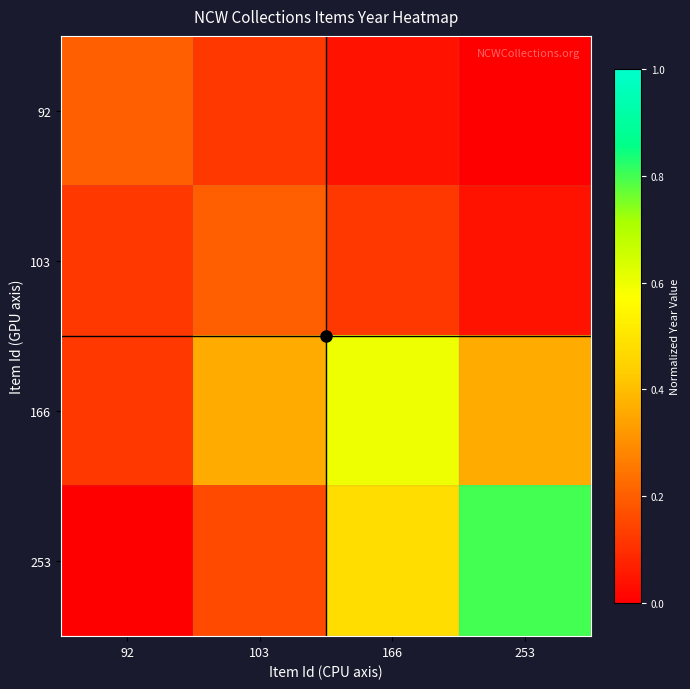

What is the total value across all series at 166?

1.2